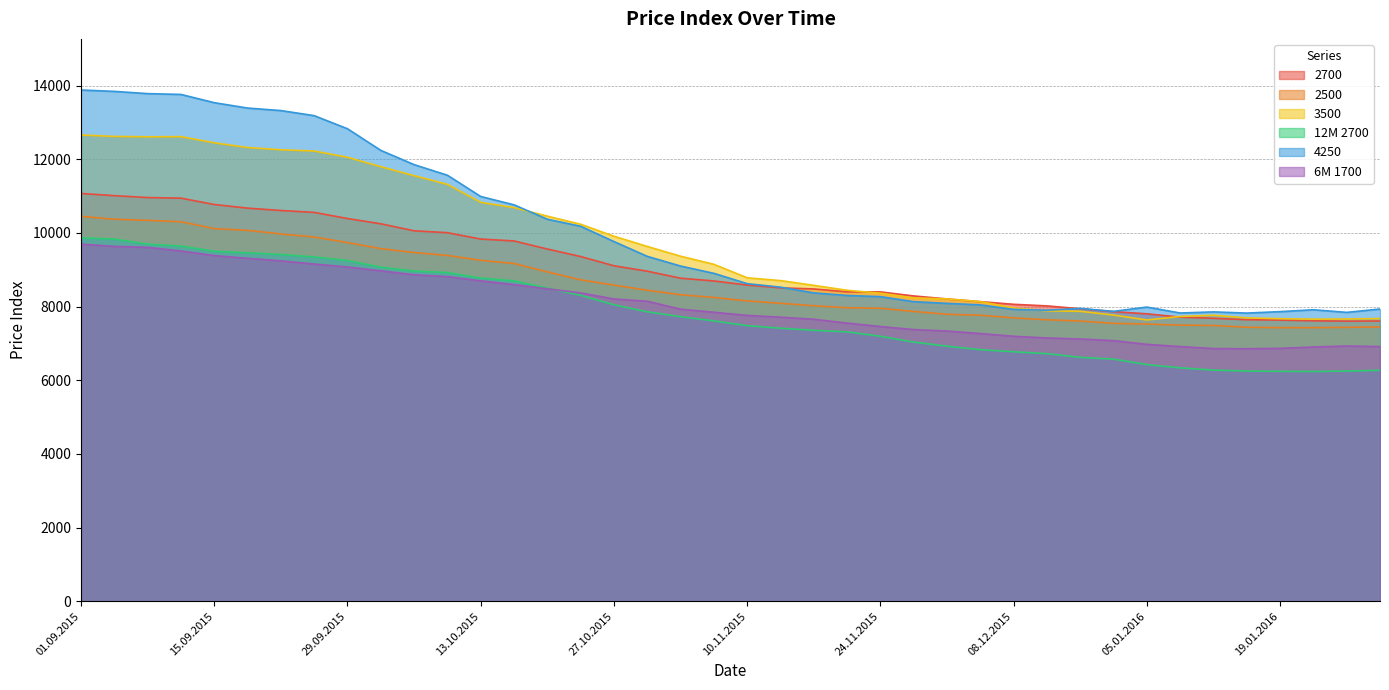

True or false: 2700 and 2500 intersect in this chart.

False